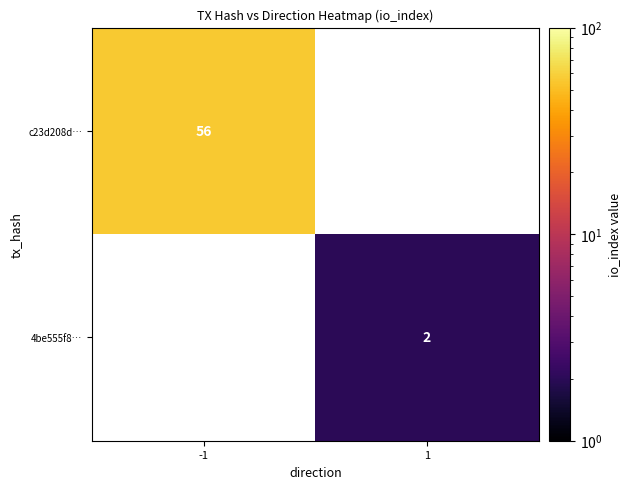

How many categories are shown in the chart?

2